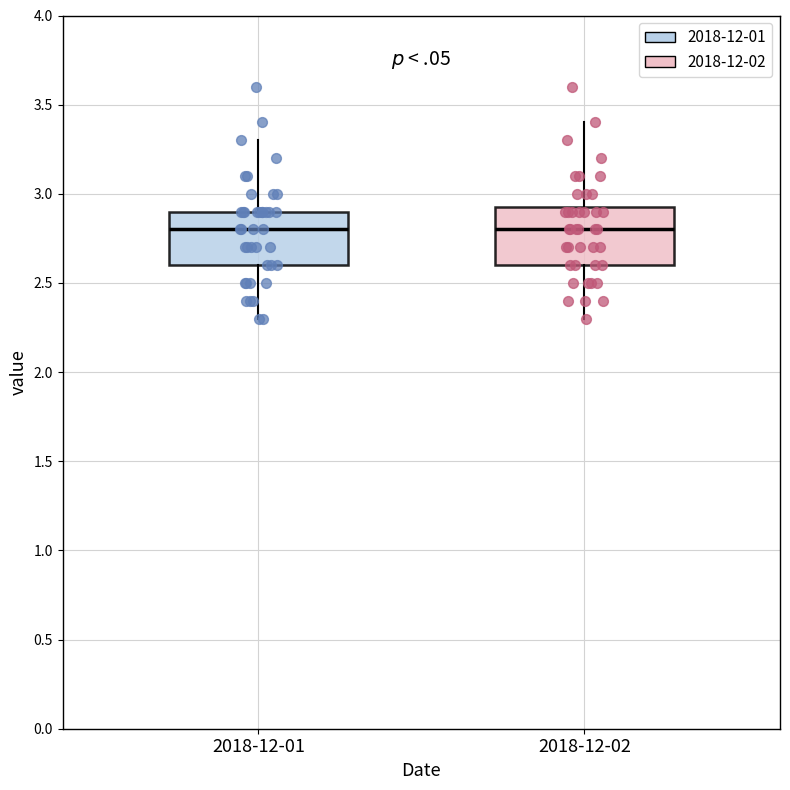

Where is the lower edge of the box for 2018-12-01 on the y-axis? The values are not printed on the chart, so give them approximately, as read against the axis.

2.60